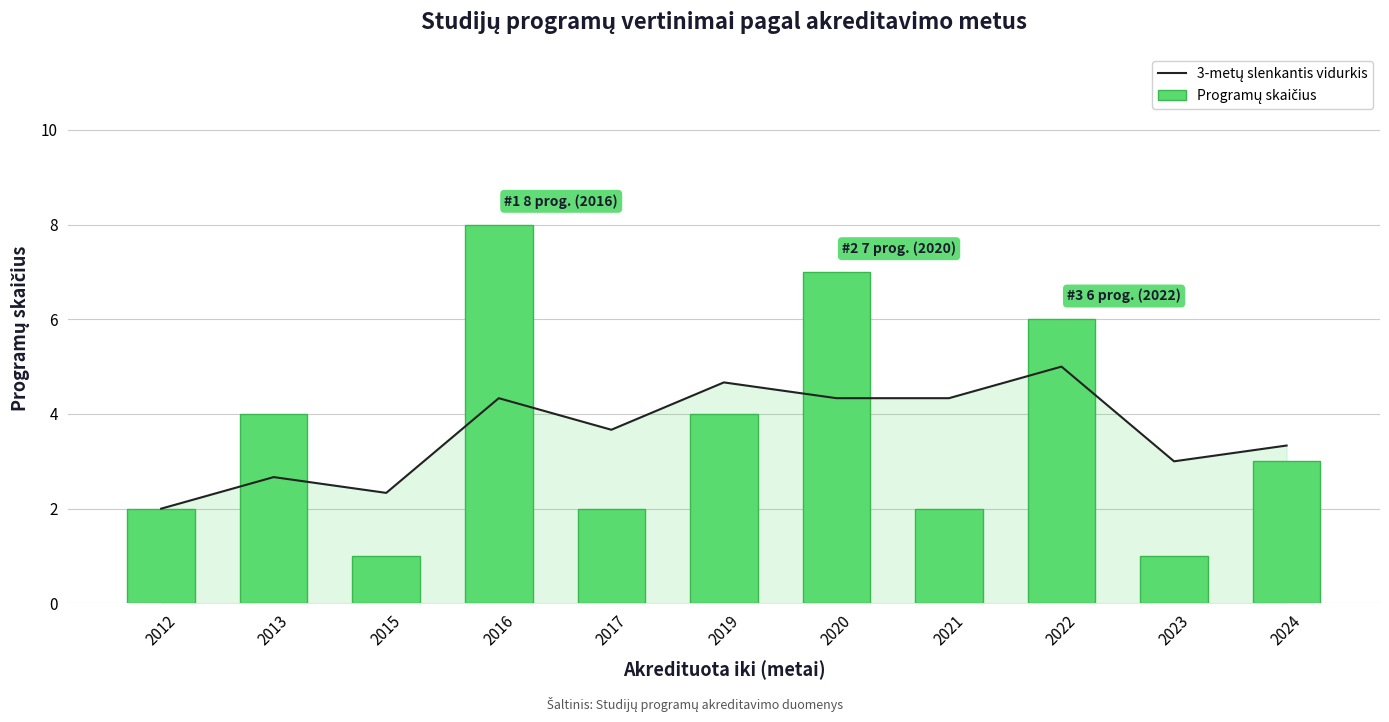

At how many categories does at least one series exceed 4?

5